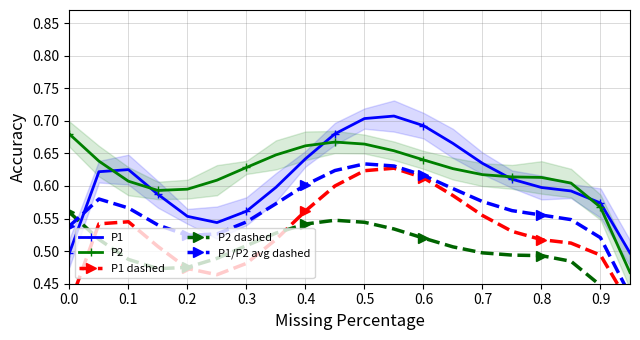

What is the minimum value for P2 dashed?

0.3